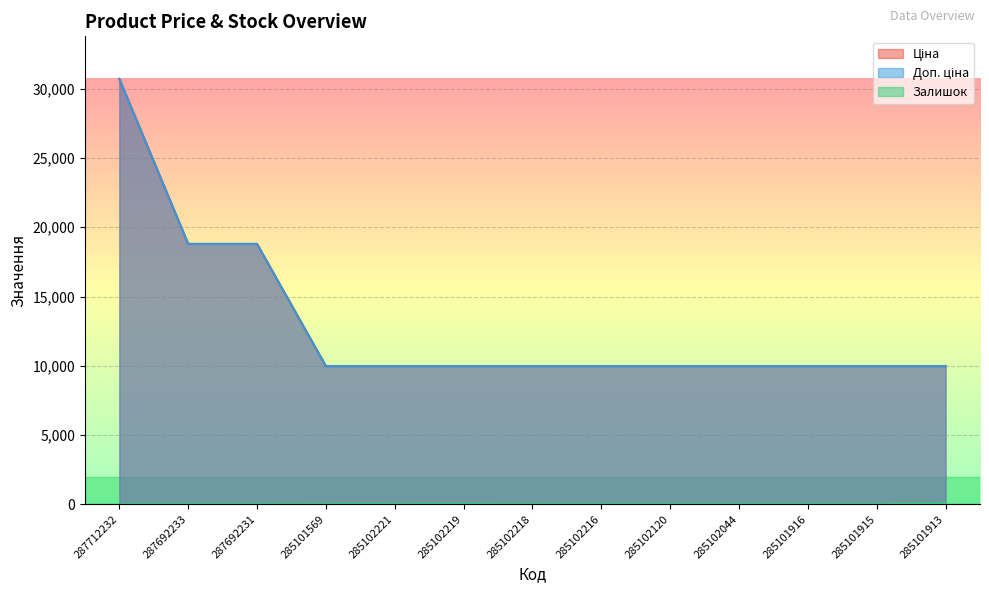

What are all the series names shown in the legend?

Ціна, Доп. ціна, Залишок